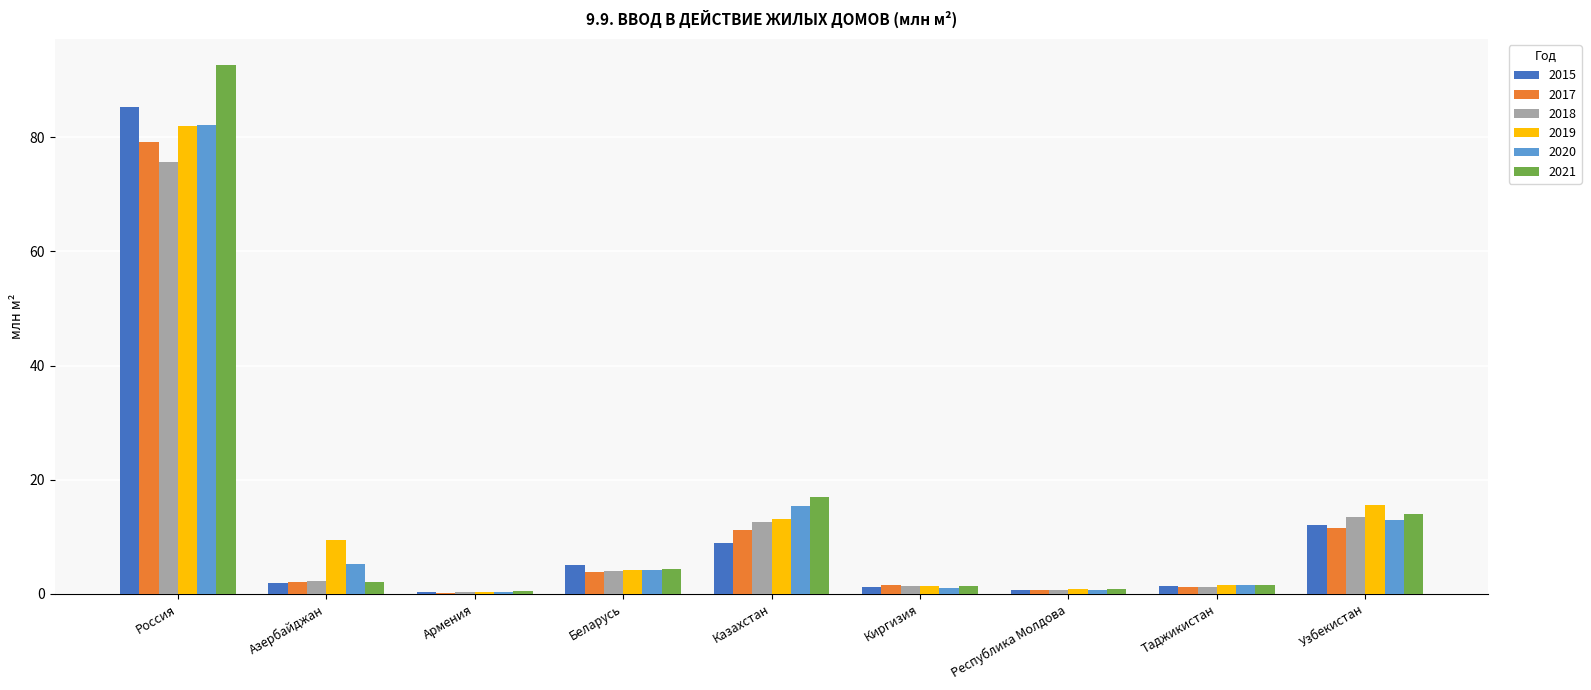

The 2017 series shows 3.8 at Беларусь. True or false?

True